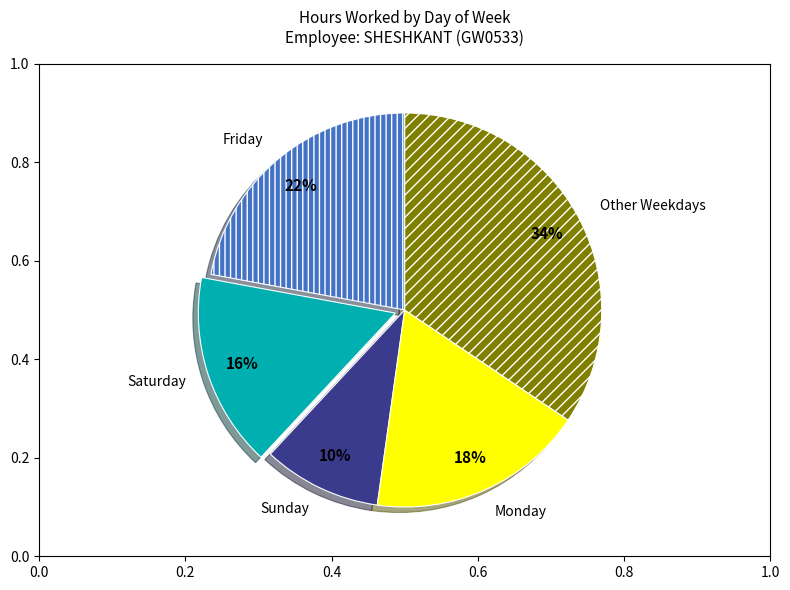

Count the number of slices in the pie.

5